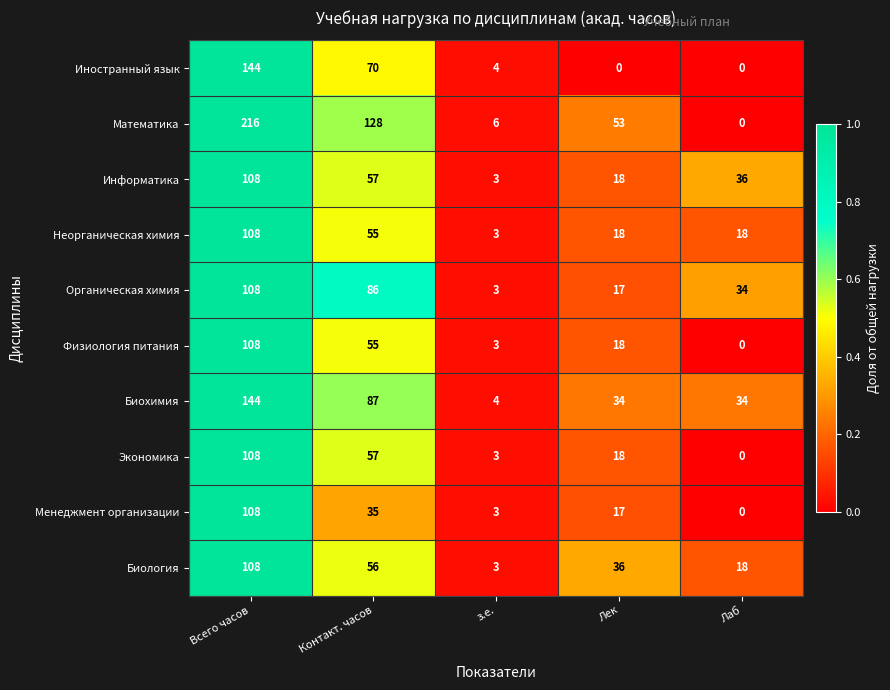

True or false: Биохимия has a value of 144 at Контакт. часов.

False